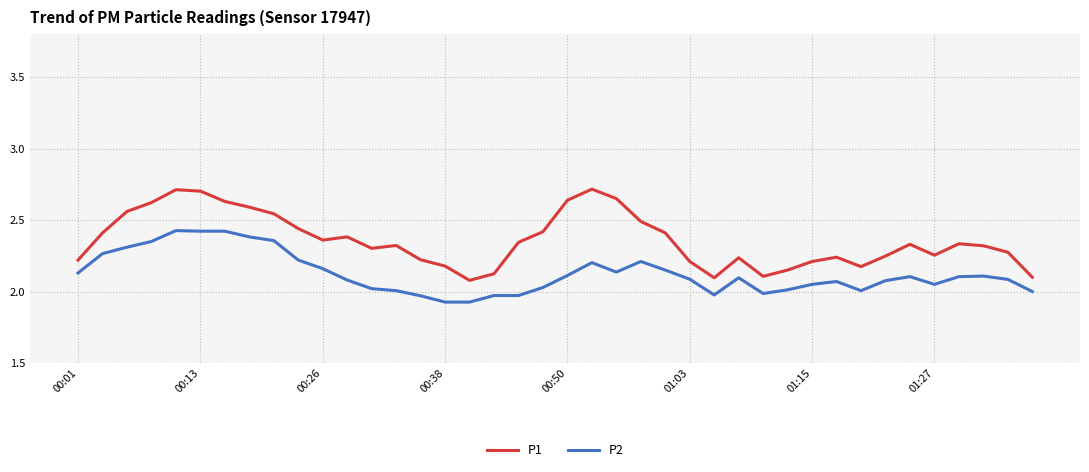

What is the difference between the maximum and minimum values in the P2 series?

0.5